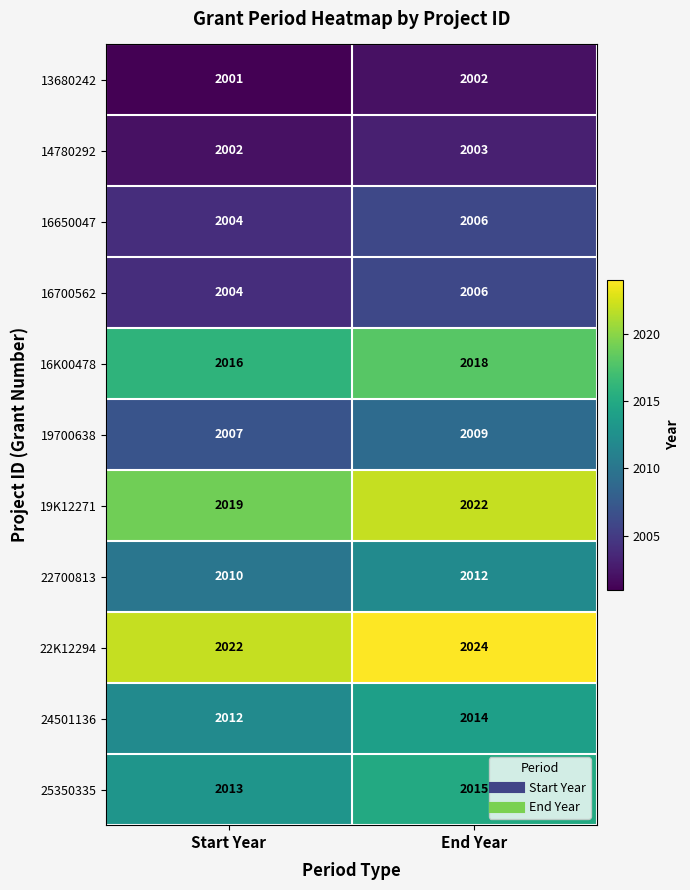

How many distinct data groups are displayed?

11